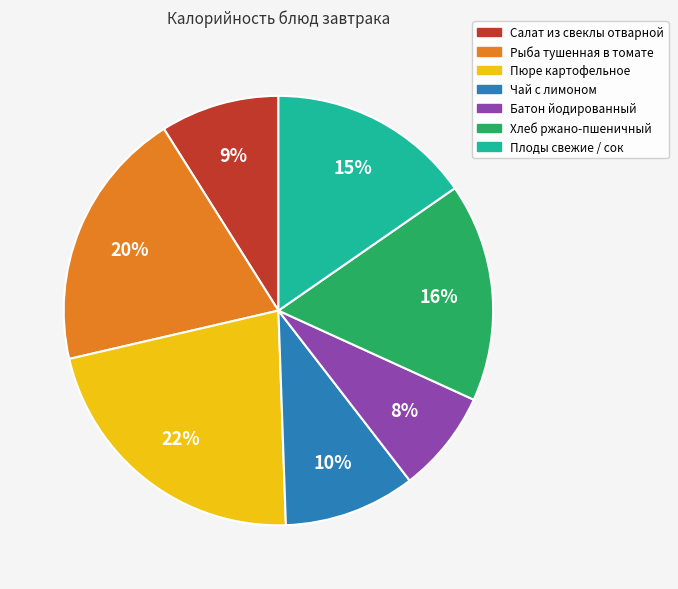

What is the smallest slice in the pie chart?

Батон йодированный